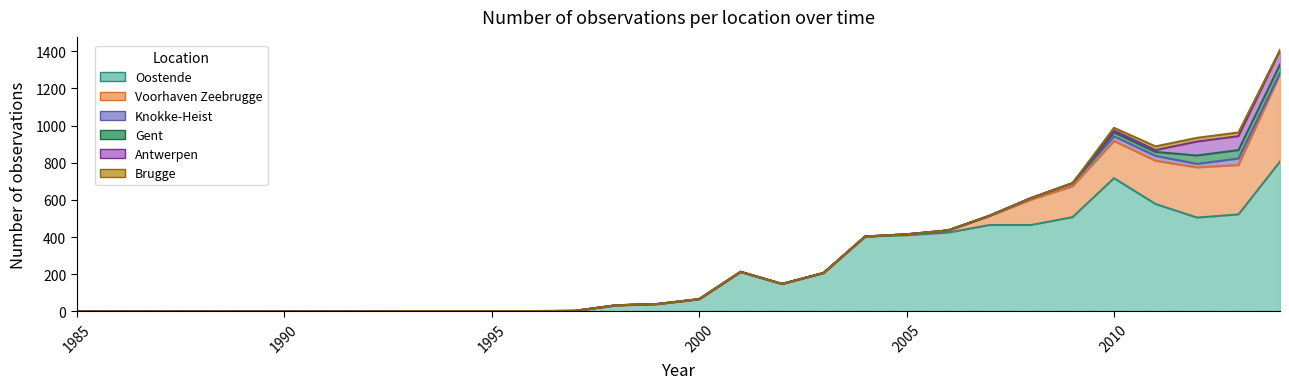

True or false: Oostende and Antwerpen intersect in this chart.

False